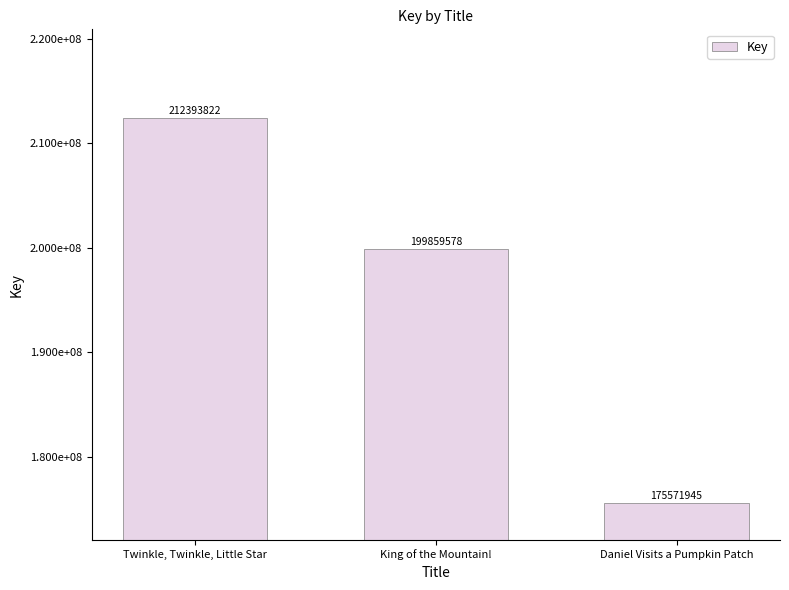

Rank the categories by value from lowest to highest.

Daniel Visits a Pumpkin Patch, King of the Mountain!, Twinkle, Twinkle, Little Star